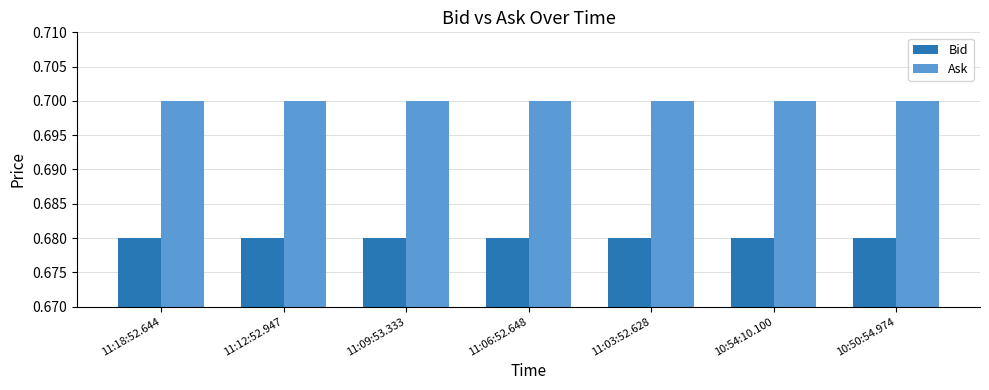

The value of Ask at 11:09:53.333 is 0.7. True or false?

True